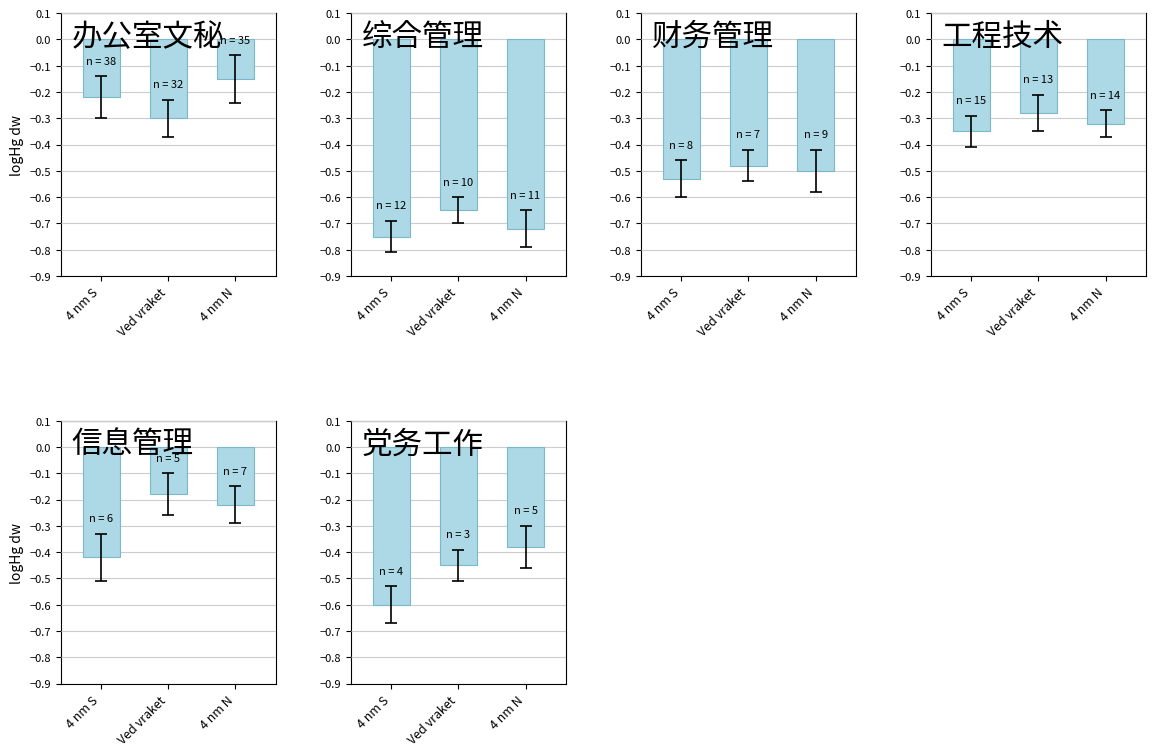

Is the value of 综合管理 at Ved vraket greater than the value of 财务管理 at 4 nm N?

No